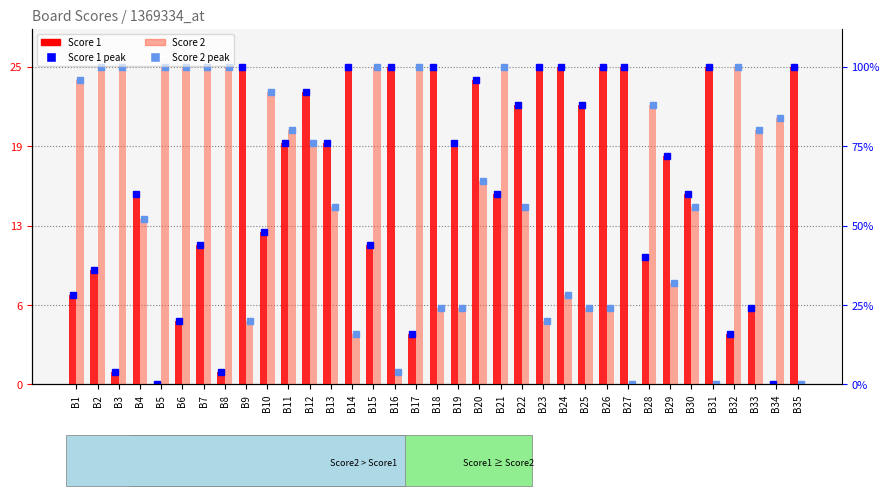

Are the bars grouped side by side (vs. stacked)?

Yes